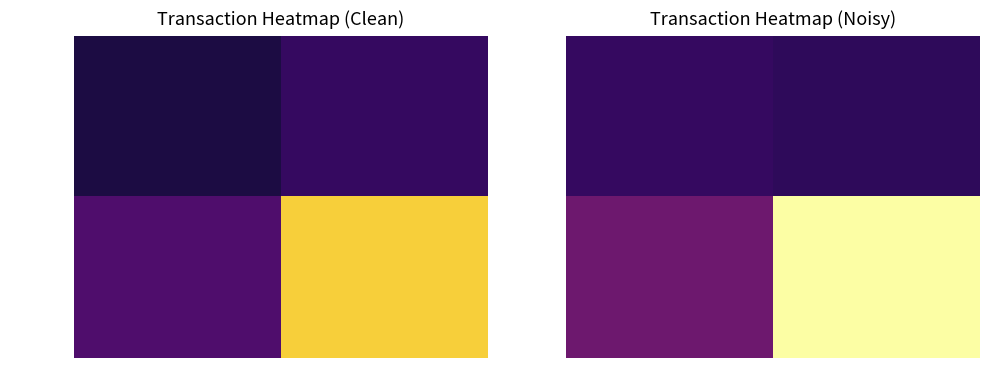

List the series in order of their overall mean, lowest first.

a6bf0e95…, 39d346f2…